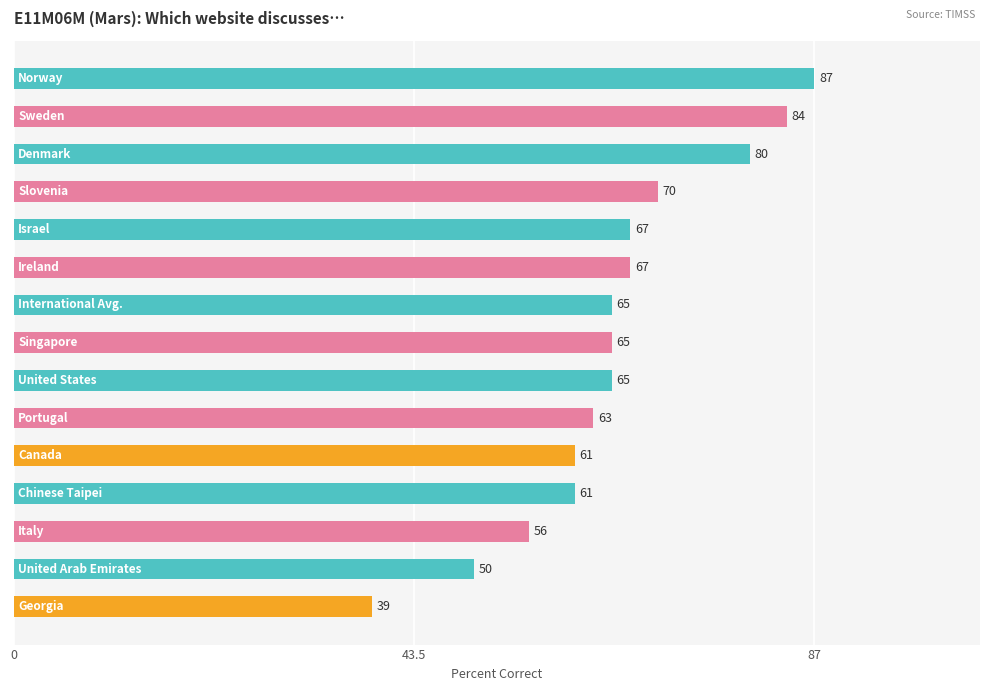

What is the smallest value displayed?

39